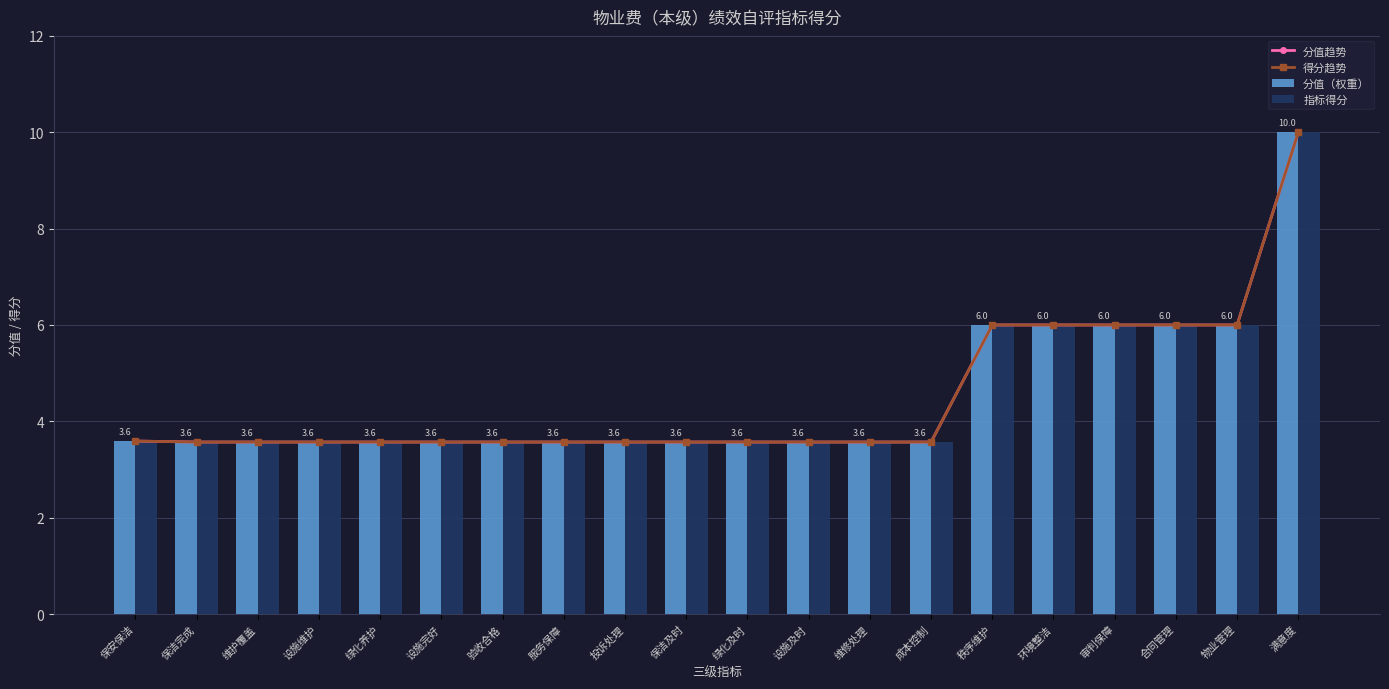

What is the difference between the maximum and minimum values in the 分值（权重） series?

6.4